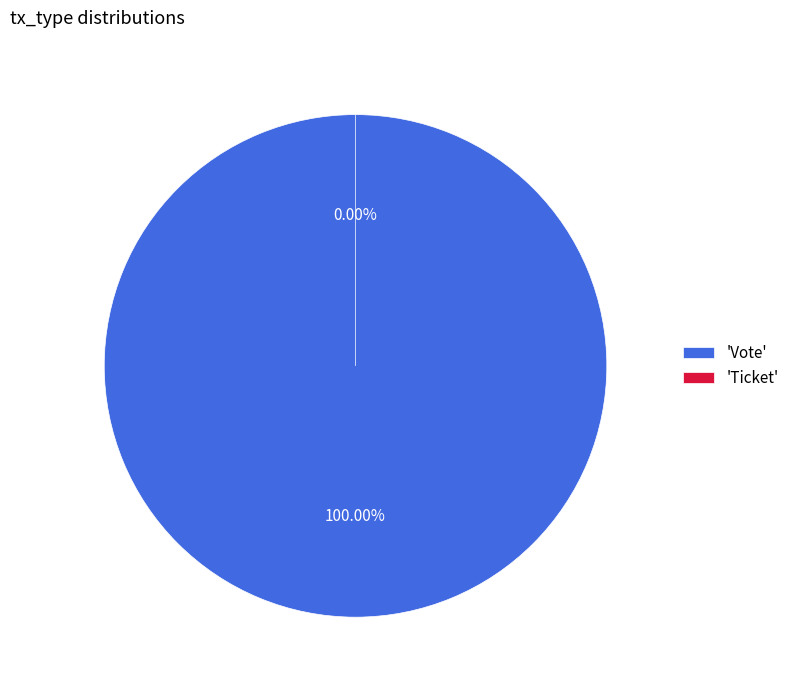

Which category has the smallest portion of the pie?

Ticket